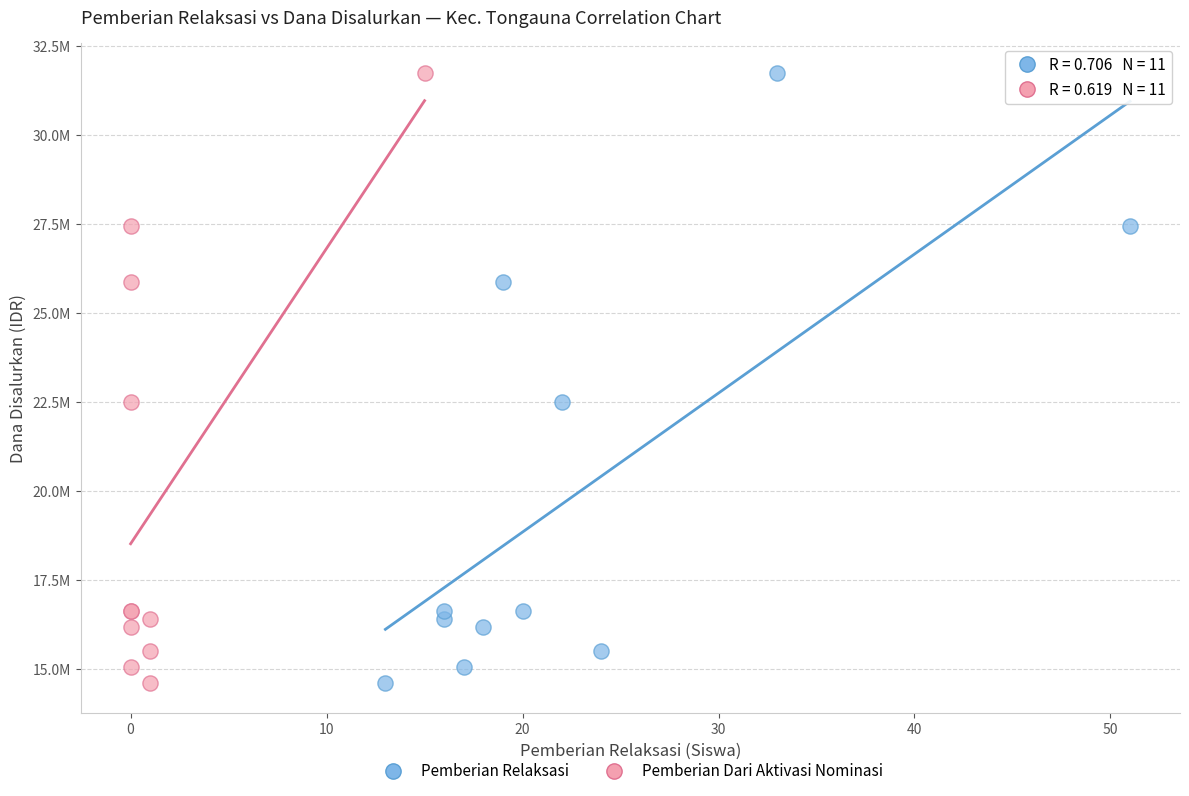

What are all the series names shown in the legend?

Pemberian Relaksasi, Pemberian Dari Aktivasi Nominasi